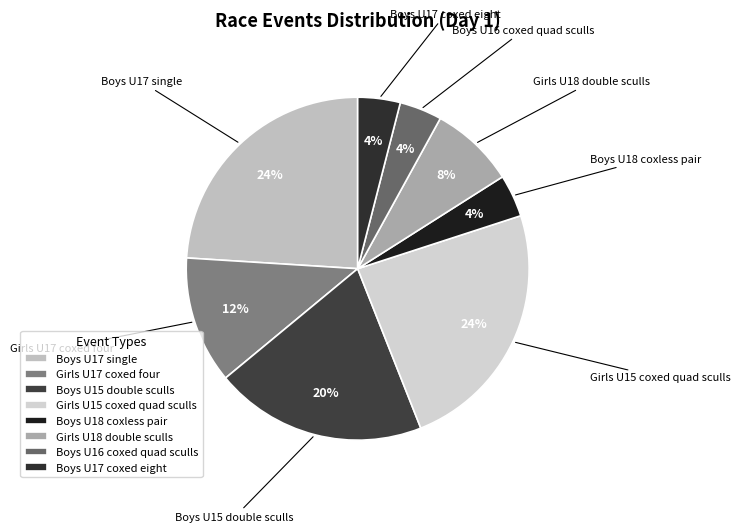

Approximately how many times larger is the value at Girls U18 double sculls compared to Boys U18 coxless pair?

2.0